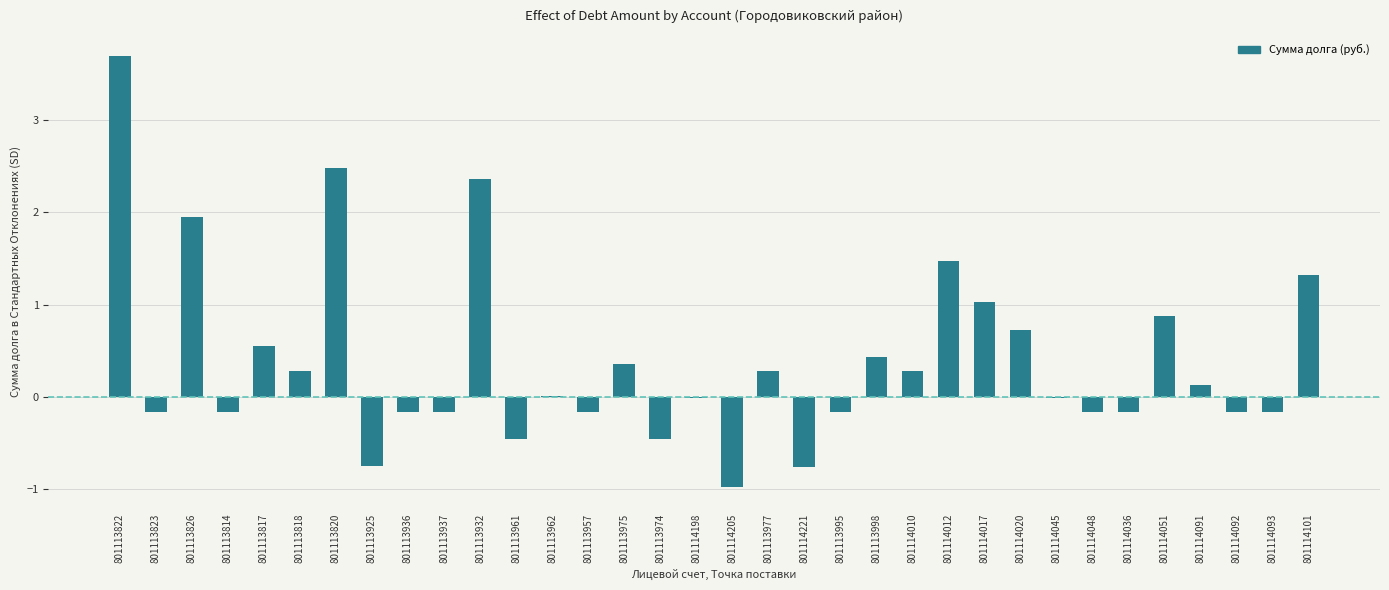

What is the sum of all values?

13.2